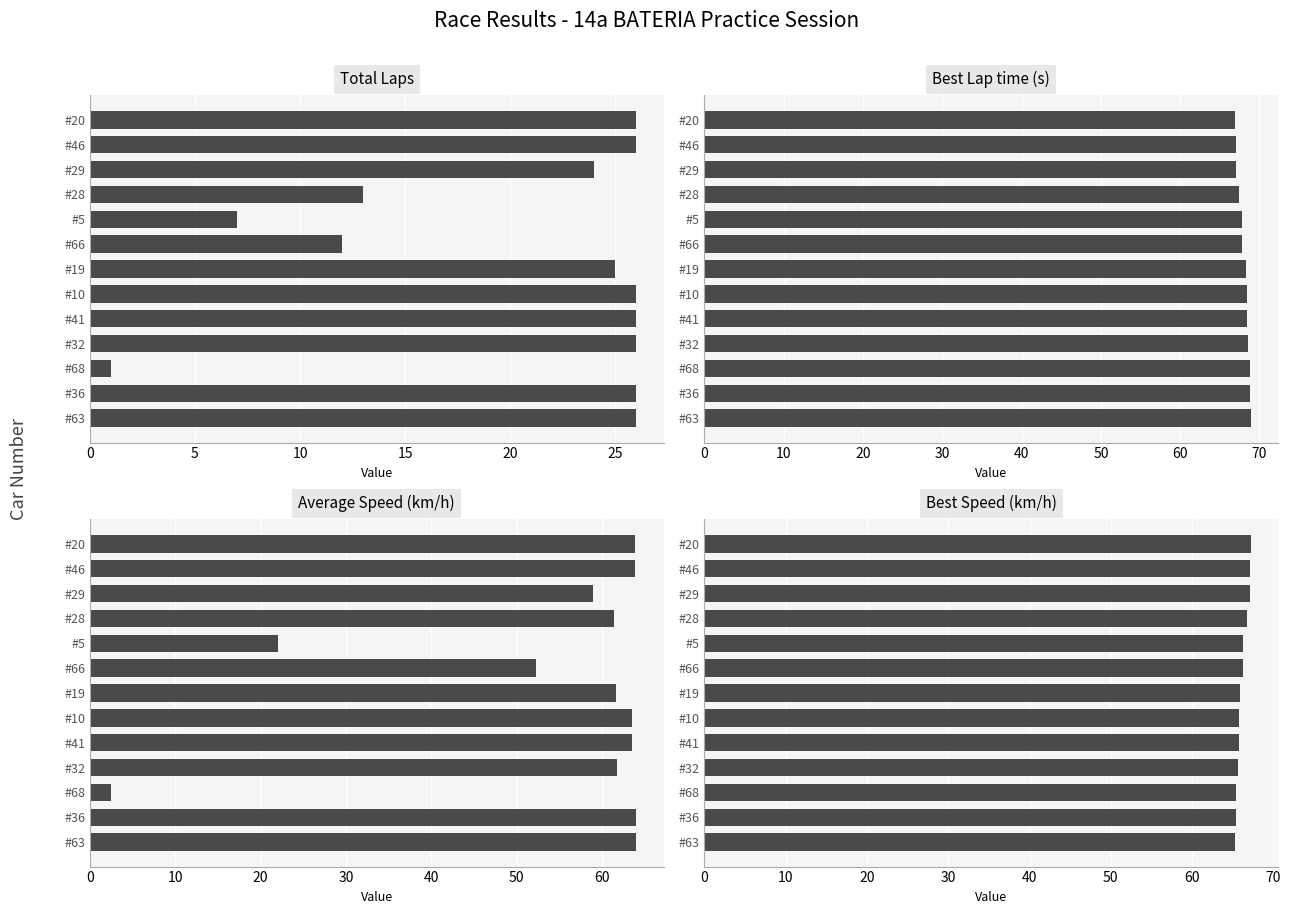

The Best Lap time series shows 68.5 at #32. True or false?

True